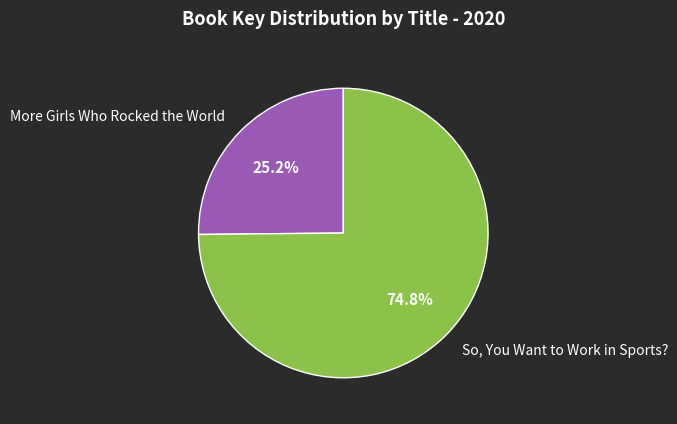

To the nearest percent, what is the average slice percentage?

50%